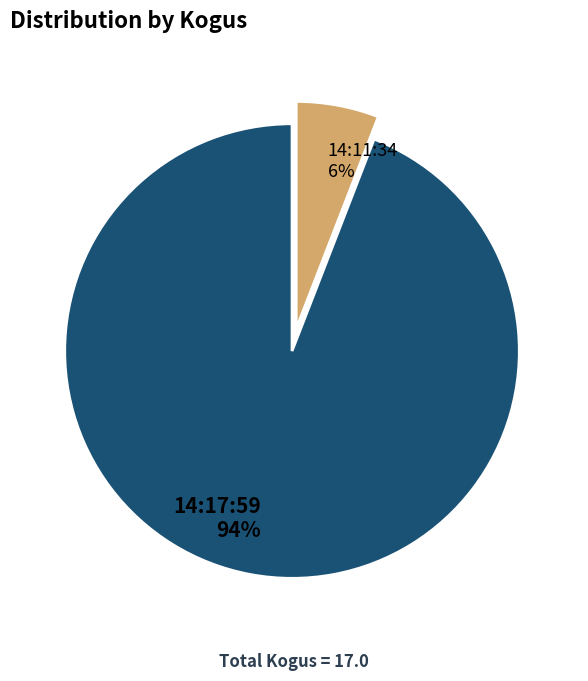

Rank the categories by value from highest to lowest.

14:17:59, 14:11:34